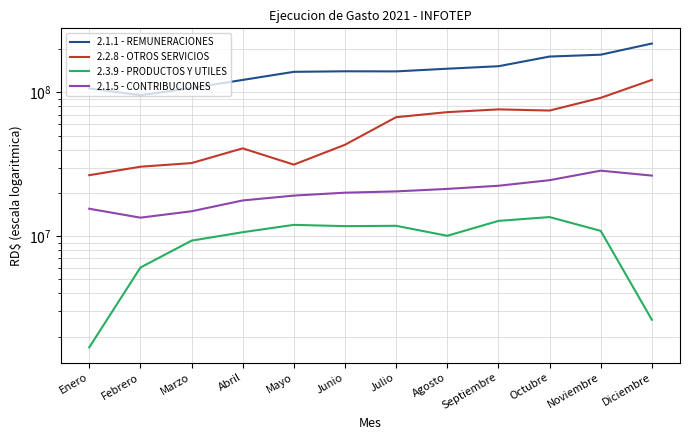

How many interior local peaks does the 2.1.5 - CONTRIBUCIONES series have?

1